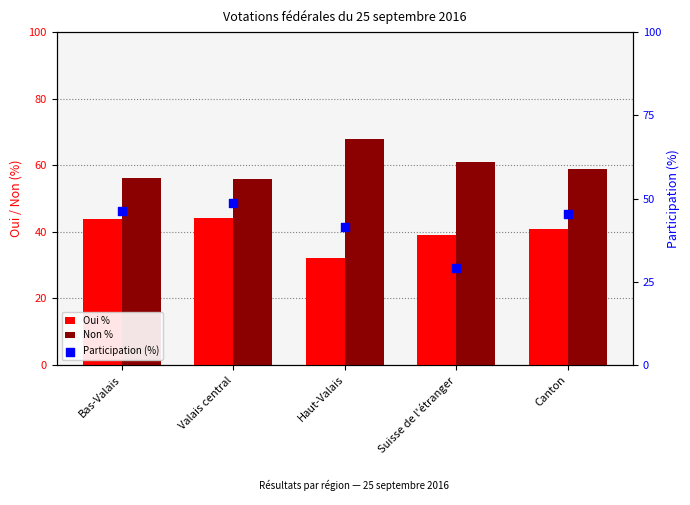

Is the value of Participation (%) at Bas-Valais greater than the value of Oui % at Valais central?

Yes